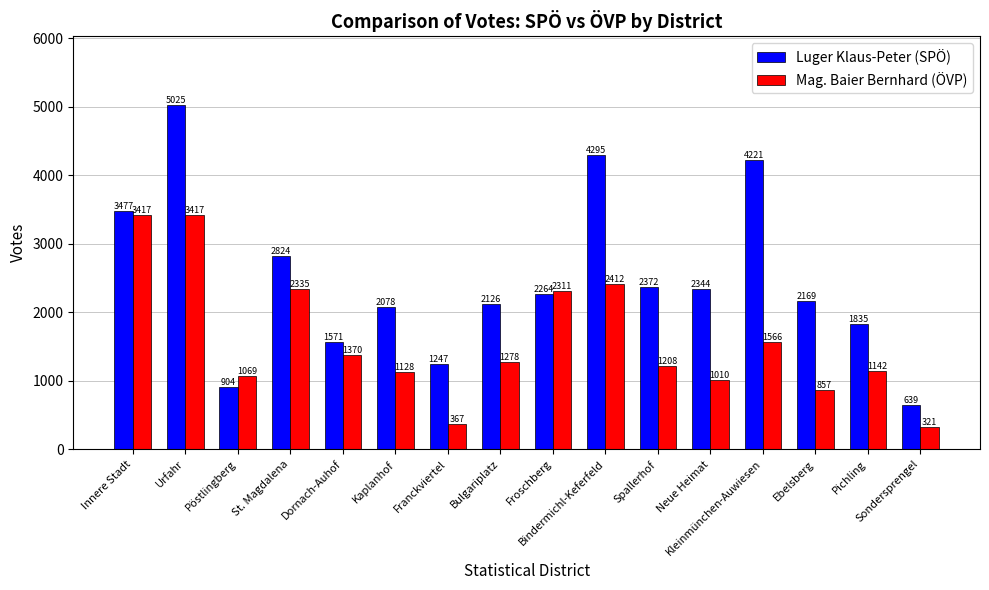

What is the highest value of the Luger Klaus-Peter (SPÖ) series?

5025